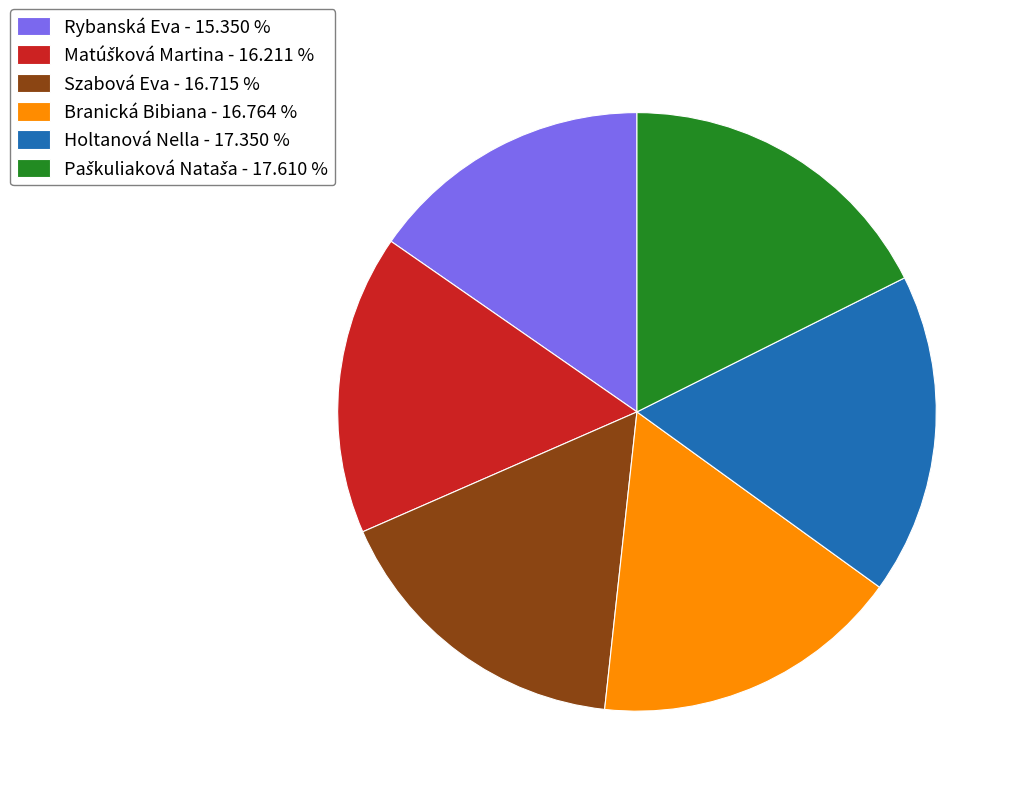

How many segments does this pie chart have?

6